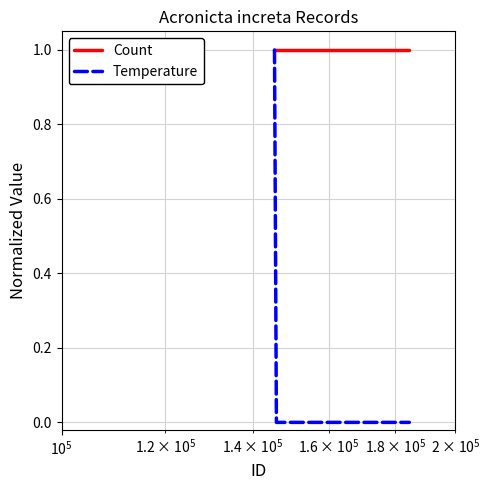

Which series has the largest range (max minus min)?

Temperature